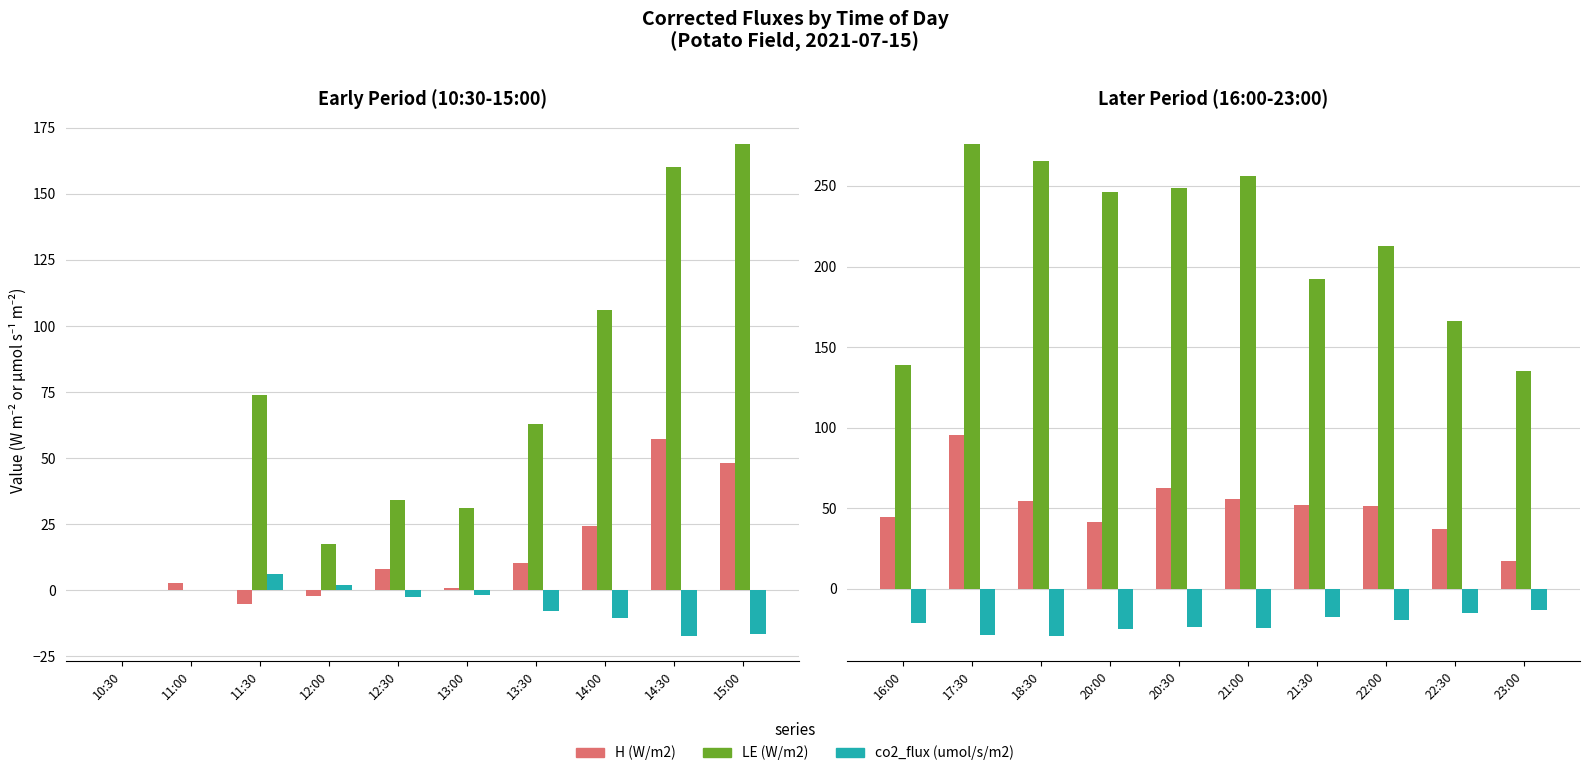

Which series changed the most between 18:30 and 23:00?

LE (W/m2)